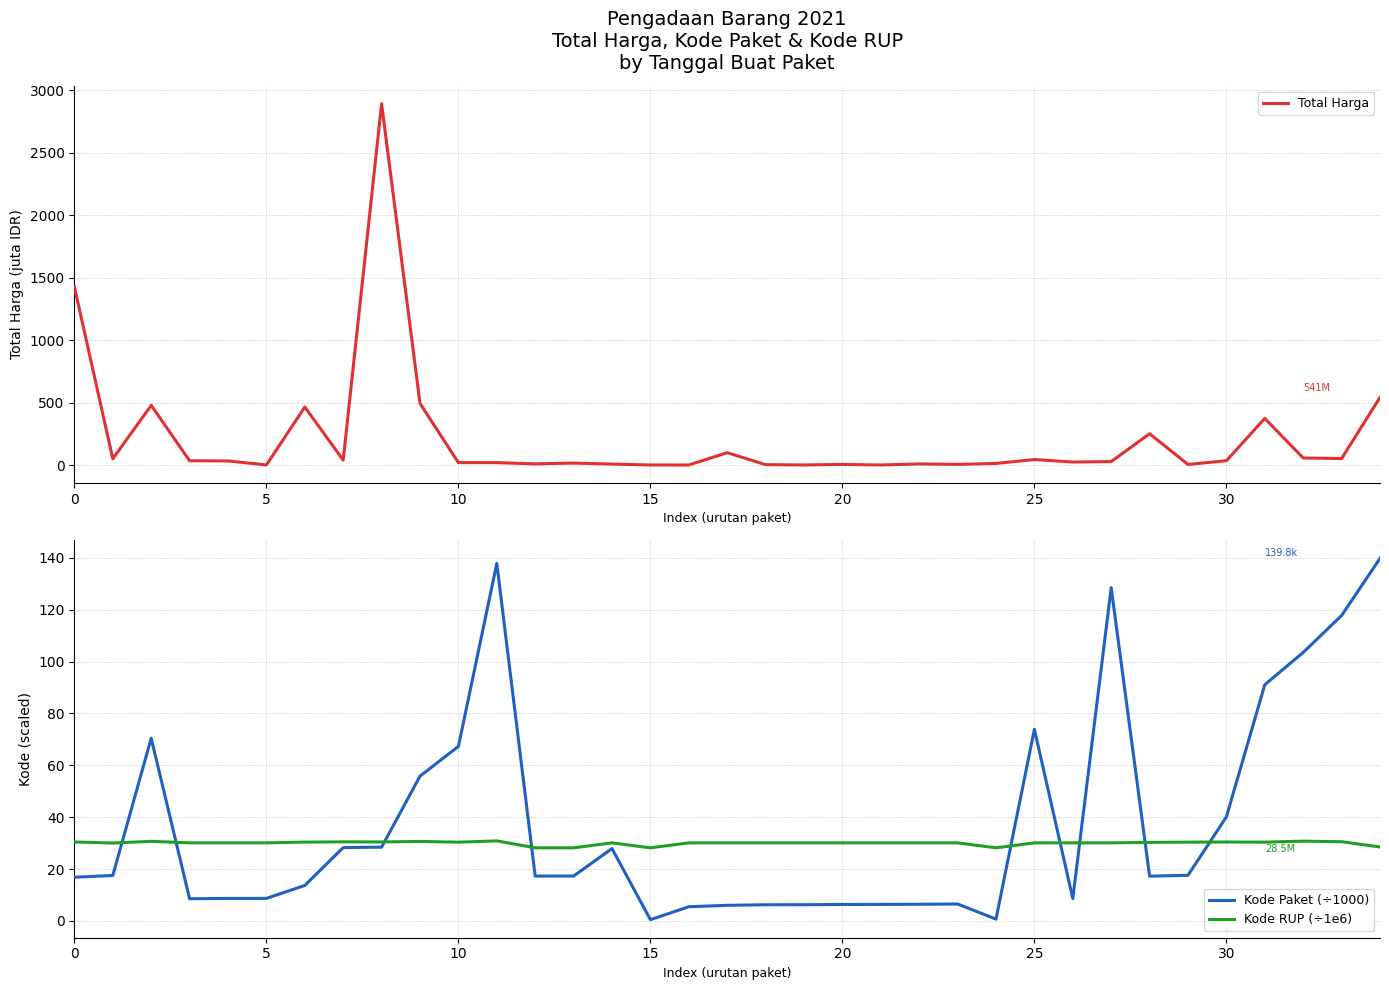

True or false: Kode Paket (÷1000) and Kode RUP (÷1e6) cross at least once.

True